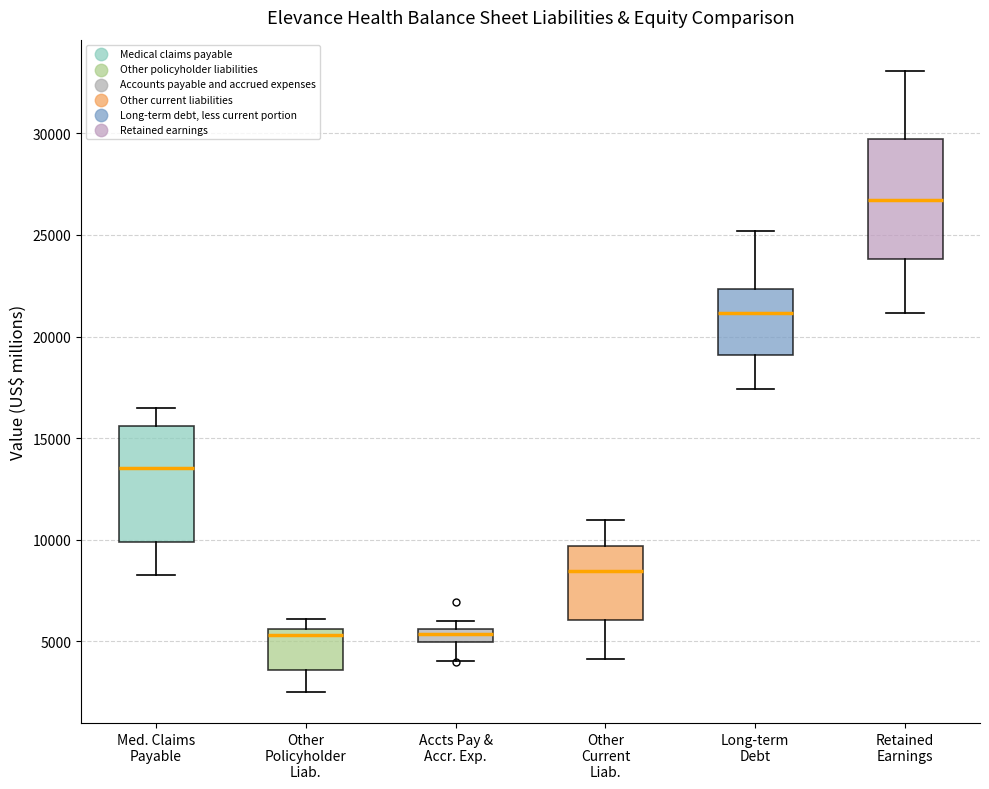

Where is the upper edge of the box for Accts Pay & Accr. Exp. on the y-axis? The values are not printed on the chart, so give them approximately, as read against the axis.

5500